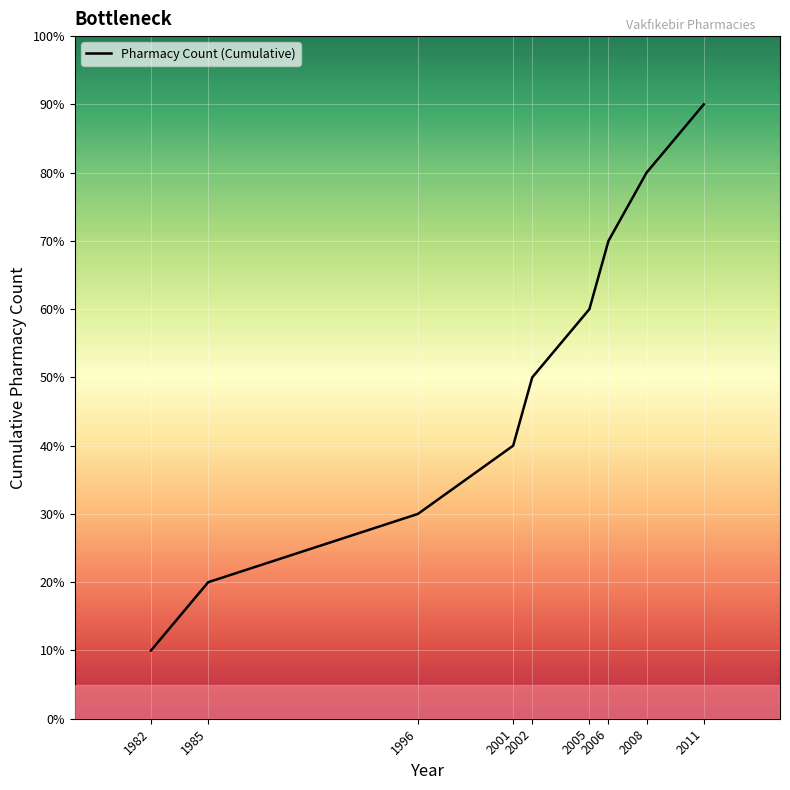

List the labels in order of value, smallest first.

1982, 1985, 1996, 2001, 2002, 2005, 2006, 2008, 2011